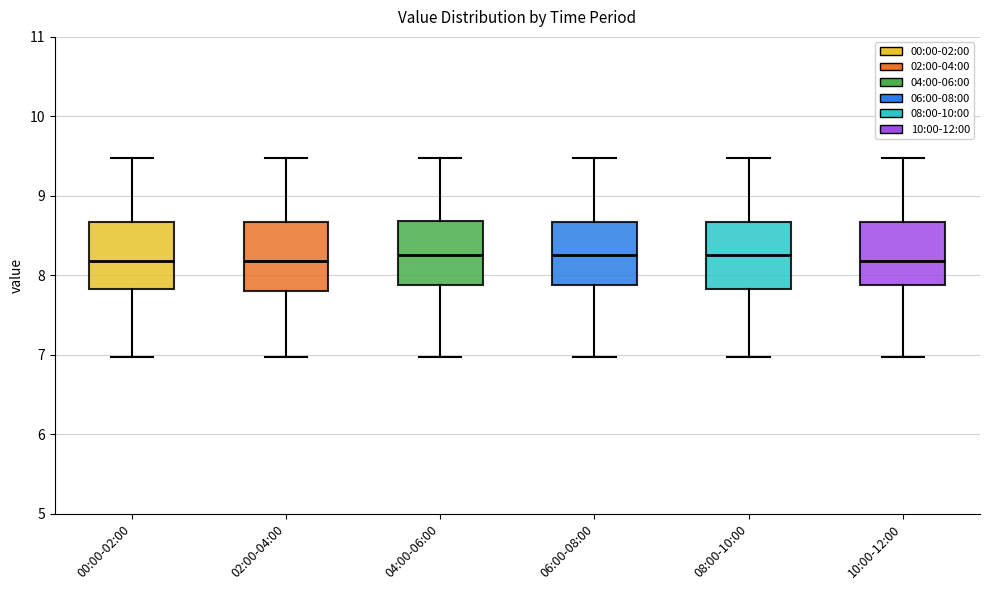

Reading left to right, read every box against the y-axis: the position of its median line, the range the box covers, and the ends of its whiskers. The values are not printed on the chart, so give them approximately, as read against the axis.

00:00-02:00: median 8.2, box 7.8 to 8.7, whiskers 7.0 to 9.5
02:00-04:00: median 8.2, box 7.8 to 8.7, whiskers 7.0 to 9.5
04:00-06:00: median 8.3, box 7.9 to 8.7, whiskers 7.0 to 9.5
06:00-08:00: median 8.3, box 7.9 to 8.7, whiskers 7.0 to 9.5
08:00-10:00: median 8.3, box 7.8 to 8.7, whiskers 7.0 to 9.5
10:00-12:00: median 8.2, box 7.9 to 8.7, whiskers 7.0 to 9.5